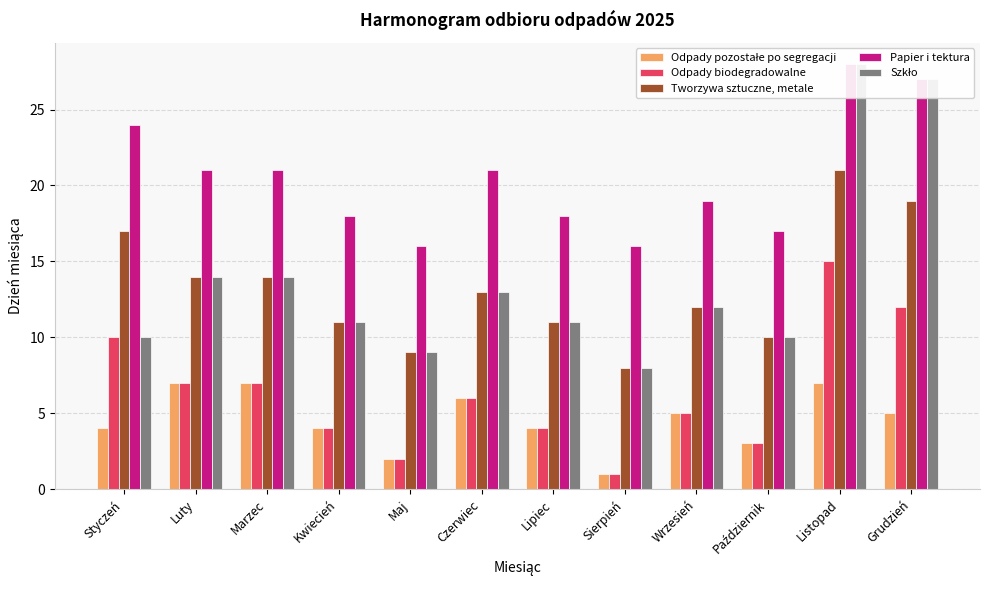

What is the difference between the Tworzywa sztuczne, metale values at Styczeń and Kwiecień?

6